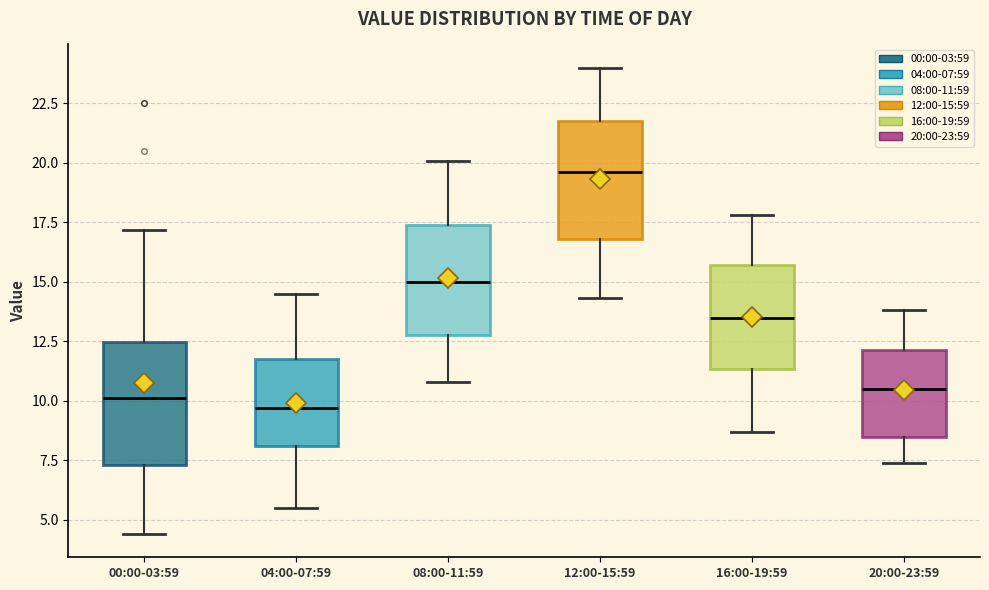

Reading left to right, transcribe this box plot: for each box, give where its median line is, the range the box spans, and where its two whiskers end, as read against the y-axis. The values are not printed on the chart, so give them approximately, as read against the axis.

00:00-03:59: median 10.0, box 7.5 to 12.5, whiskers 4.5 to 17.0
04:00-07:59: median 9.5, box 8.0 to 12.0, whiskers 5.5 to 14.5
08:00-11:59: median 15.0, box 13.0 to 17.5, whiskers 11.0 to 20.0
12:00-15:59: median 19.5, box 17.0 to 22.0, whiskers 14.5 to 24.0
16:00-19:59: median 13.5, box 11.5 to 15.5, whiskers 8.5 to 18.0
20:00-23:59: median 10.5, box 8.5 to 12.0, whiskers 7.5 to 14.0